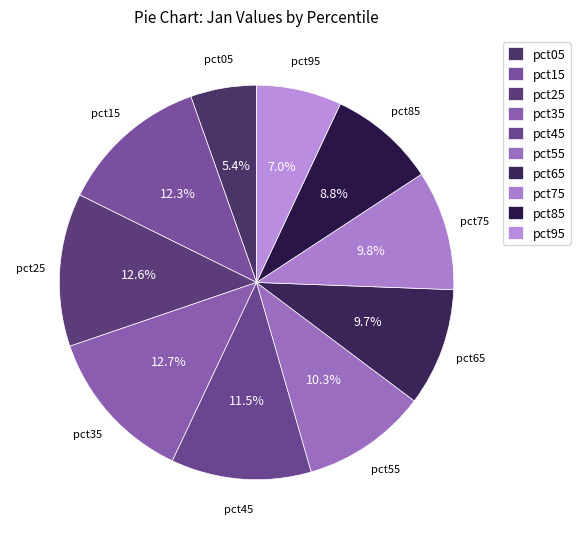

Combined, do pct25 and pct55 account for over 50%?

No